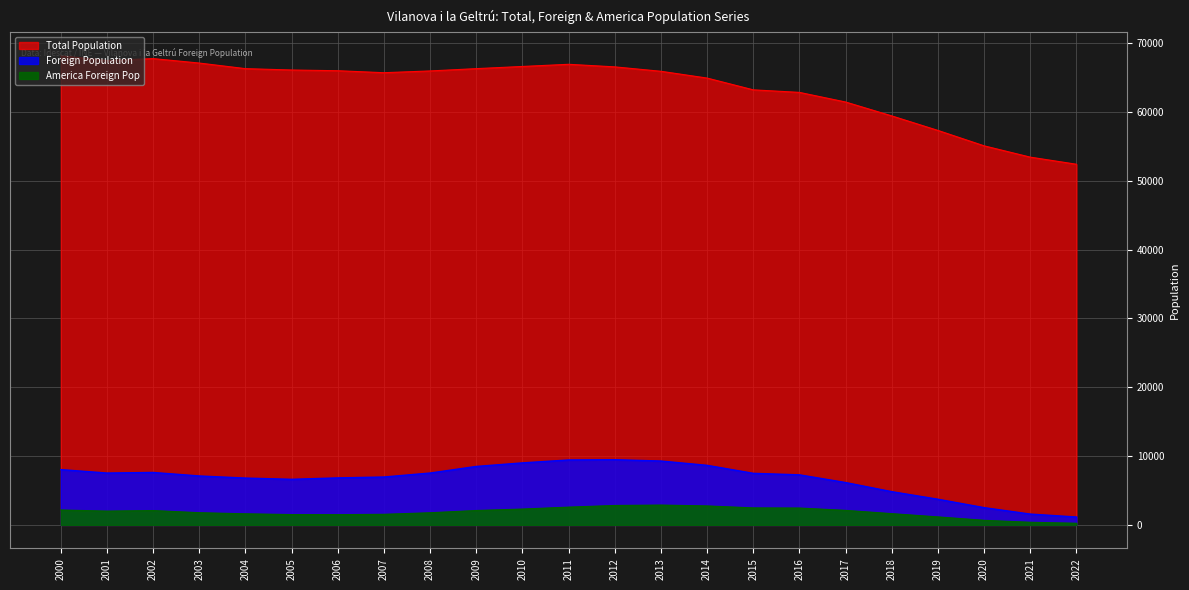

True or false: America Foreign Pop and Foreign Population cross at least once.

False